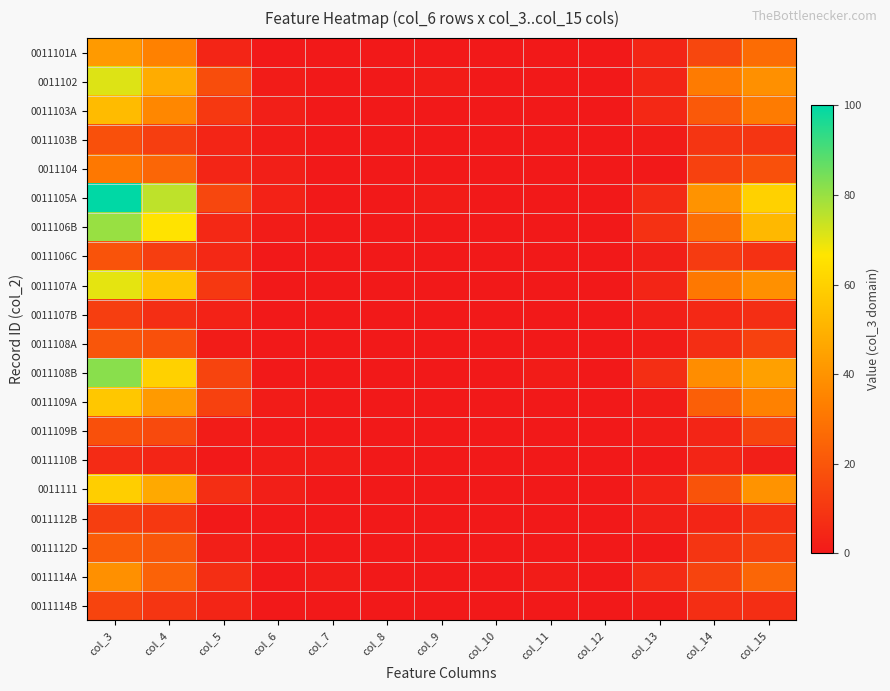

Reading left to right, list all the values displayed in this chart.

0011101A: col_3=42	col_4=34	col_5=4	col_6=0	col_7=0	col_8=0	col_9=0	col_10=0	col_11=0	col_12=0	col_13=4	col_14=15	col_15=27
0011102: col_3=71	col_4=48	col_5=17	col_6=1	col_7=0	col_8=0	col_9=1	col_10=0	col_11=0	col_12=0	col_13=4	col_14=32	col_15=39
0011103A: col_3=53	col_4=36	col_5=10	col_6=2	col_7=0	col_8=0	col_9=0	col_10=0	col_11=0	col_12=0	col_13=5	col_14=21	col_15=32
0011103B: col_3=18	col_4=12	col_5=4	col_6=1	col_7=0	col_8=0	col_9=0	col_10=0	col_11=0	col_12=0	col_13=1	col_14=9	col_15=9
0011104: col_3=31	col_4=25	col_5=4	col_6=2	col_7=0	col_8=0	col_9=0	col_10=0	col_11=0	col_12=0	col_13=0	col_14=13	col_15=18
0011105A: col_3=100	col_4=75	col_5=15	col_6=3	col_7=0	col_8=0	col_9=1	col_10=0	col_11=0	col_12=0	col_13=6	col_14=40	col_15=60
0011106B: col_3=80	col_4=66	col_5=5	col_6=1	col_7=0	col_8=0	col_9=0	col_10=0	col_11=0	col_12=0	col_13=8	col_14=28	col_15=52
0011106C: col_3=19	col_4=12	col_5=5	col_6=0	col_7=0	col_8=0	col_9=0	col_10=0	col_11=0	col_12=0	col_13=2	col_14=11	col_15=8
0011107A: col_3=70	col_4=56	col_5=10	col_6=0	col_7=0	col_8=0	col_9=0	col_10=0	col_11=0	col_12=0	col_13=4	col_14=31	col_15=39
0011107B: col_3=12	col_4=7	col_5=3	col_6=0	col_7=0	col_8=0	col_9=0	col_10=0	col_11=0	col_12=0	col_13=2	col_14=5	col_15=7
0011108A: col_3=20	col_4=18	col_5=1	col_6=0	col_7=0	col_8=0	col_9=0	col_10=0	col_11=0	col_12=0	col_13=1	col_14=7	col_15=13
0011108B: col_3=82	col_4=60	col_5=14	col_6=0	col_7=0	col_8=0	col_9=0	col_10=0	col_11=1	col_12=0	col_13=7	col_14=38	col_15=44
0011109A: col_3=57	col_4=42	col_5=13	col_6=1	col_7=0	col_8=0	col_9=0	col_10=0	col_11=0	col_12=0	col_13=1	col_14=23	col_15=34
0011109B: col_3=18	col_4=16	col_5=1	col_6=0	col_7=0	col_8=0	col_9=0	col_10=0	col_11=0	col_12=0	col_13=1	col_14=4	col_15=14
0011110B: col_3=6	col_4=4	col_5=0	col_6=1	col_7=1	col_8=0	col_9=0	col_10=0	col_11=0	col_12=0	col_13=0	col_14=4	col_15=2
0011111: col_3=59	col_4=47	col_5=7	col_6=2	col_7=0	col_8=0	col_9=0	col_10=0	col_11=0	col_12=0	col_13=3	col_14=19	col_15=40
0011112B: col_3=12	col_4=10	col_5=0	col_6=0	col_7=0	col_8=0	col_9=0	col_10=0	col_11=0	col_12=0	col_13=2	col_14=4	col_15=8
0011112D: col_3=22	col_4=20	col_5=2	col_6=0	col_7=0	col_8=0	col_9=0	col_10=0	col_11=0	col_12=0	col_13=0	col_14=9	col_15=13
0011114A: col_3=39	col_4=24	col_5=7	col_6=0	col_7=1	col_8=0	col_9=0	col_10=0	col_11=1	col_12=0	col_13=6	col_14=14	col_15=25
0011114B: col_3=14	col_4=9	col_5=4	col_6=0	col_7=0	col_8=0	col_9=0	col_10=0	col_11=0	col_12=0	col_13=1	col_14=7	col_15=7